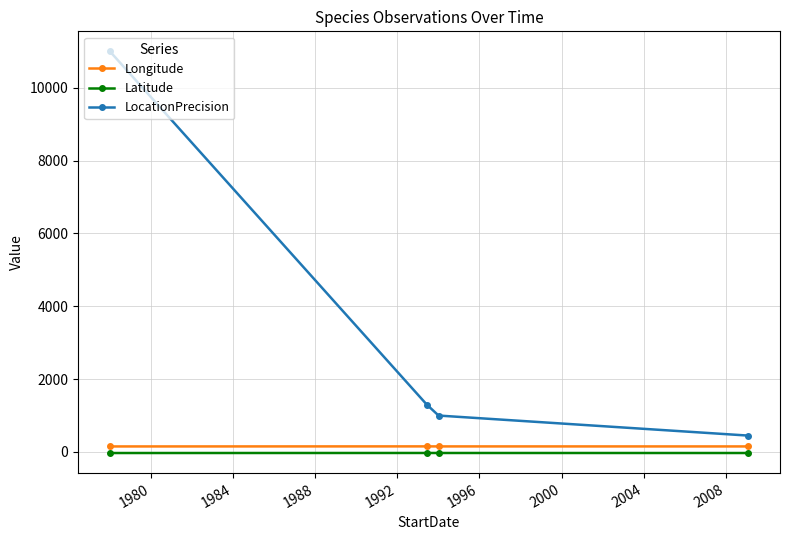

True or false: Latitude has more than 2 interior local peaks.

False